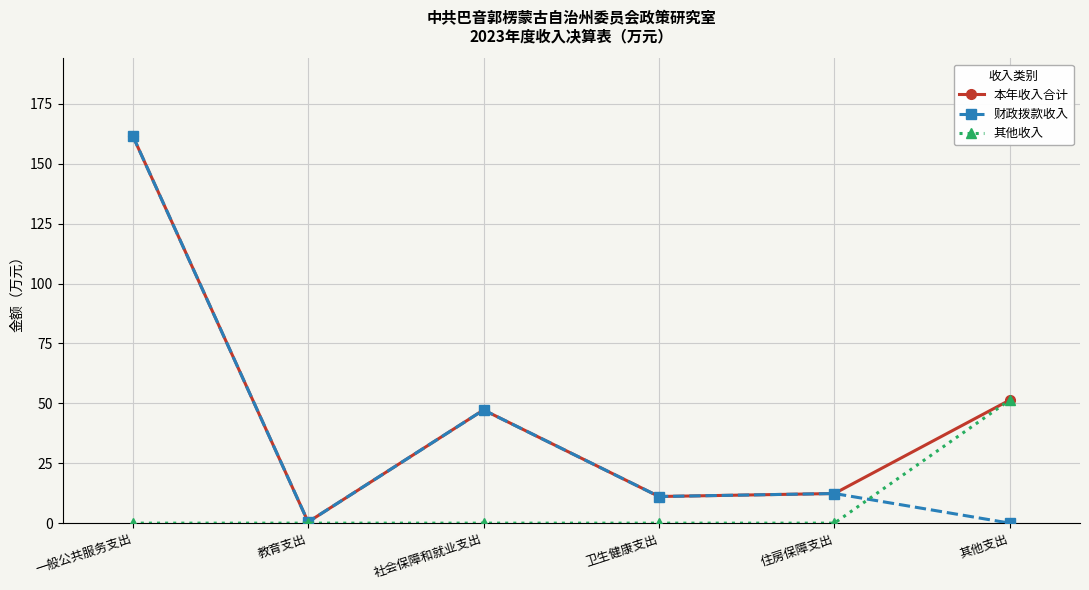

What is the maximum value for 本年收入合计?

161.7